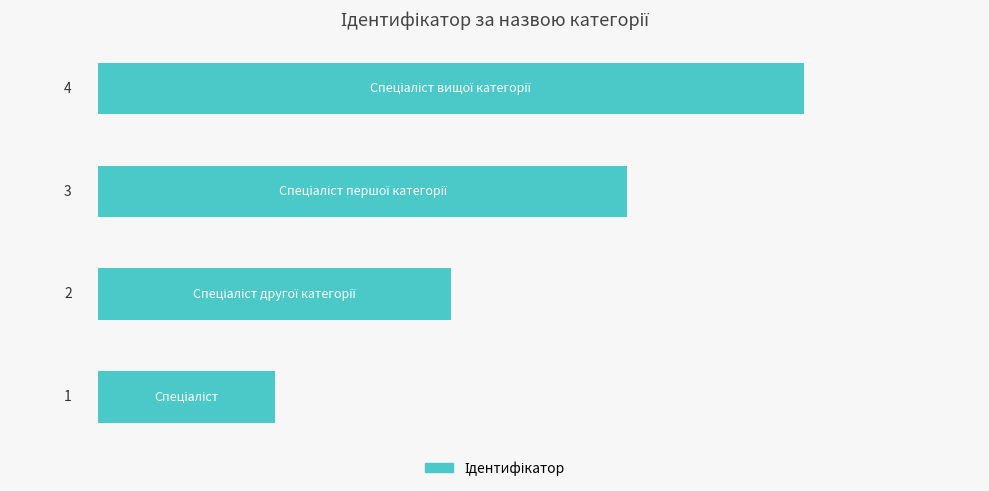

Count the values in the range 2 to 4.

3